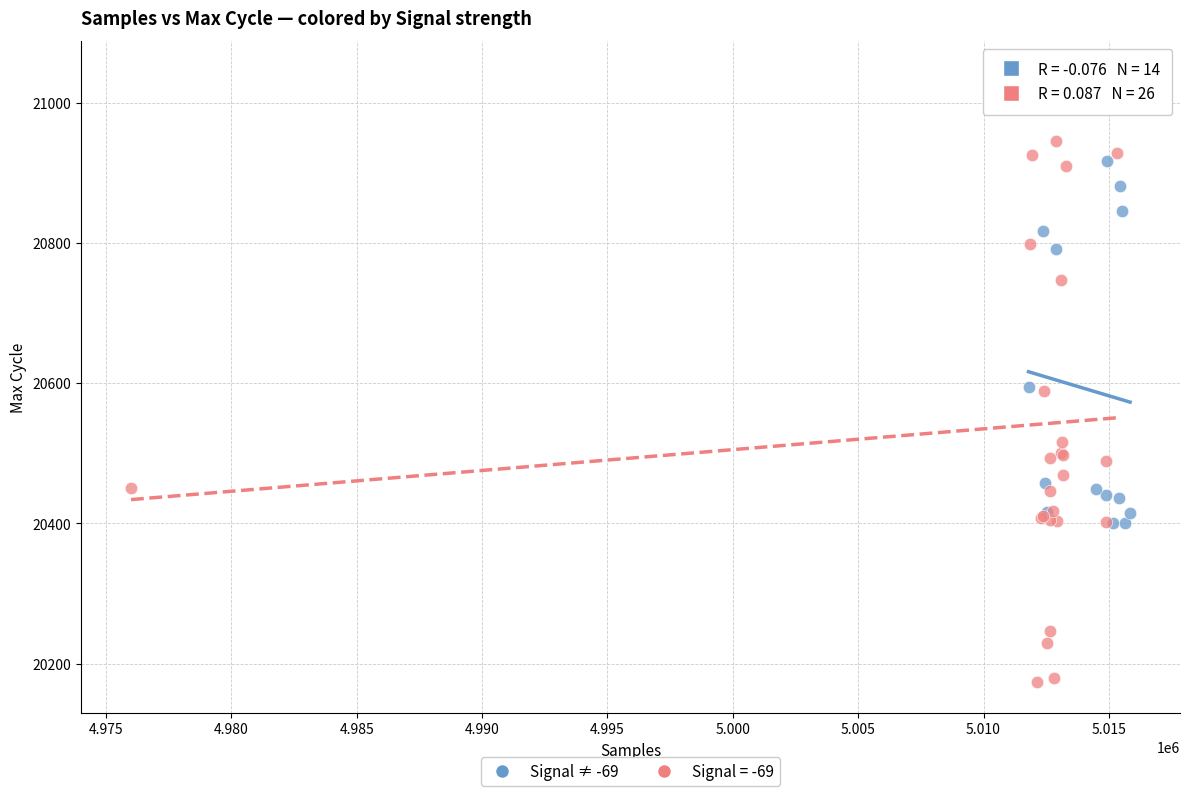

Which series contains the highest Y value?

Signal = -69